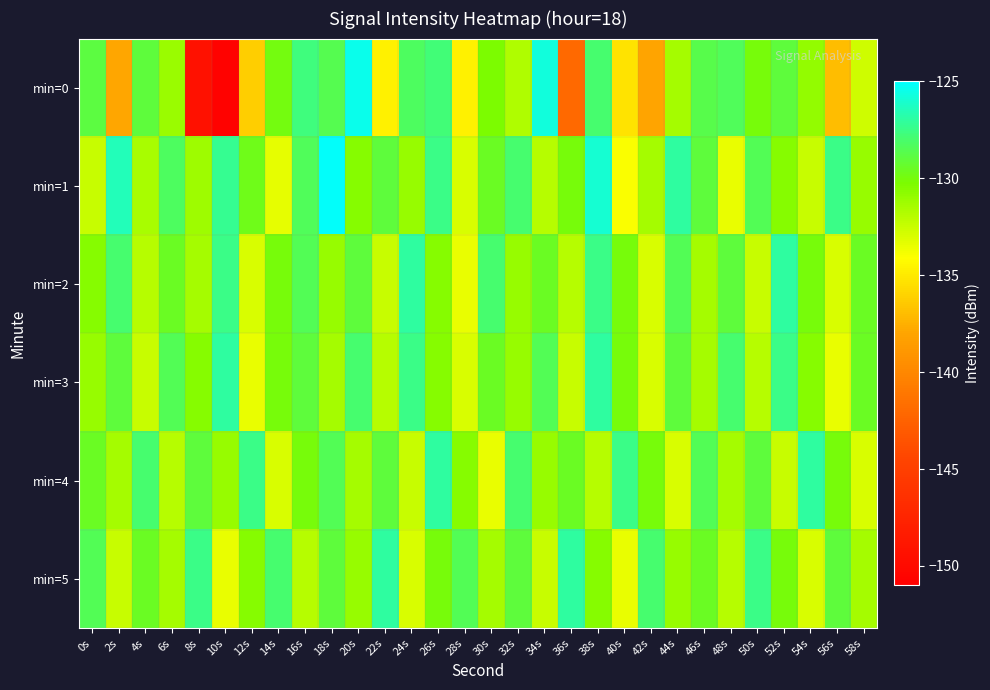

Which series has the largest total across all categories?

min=1